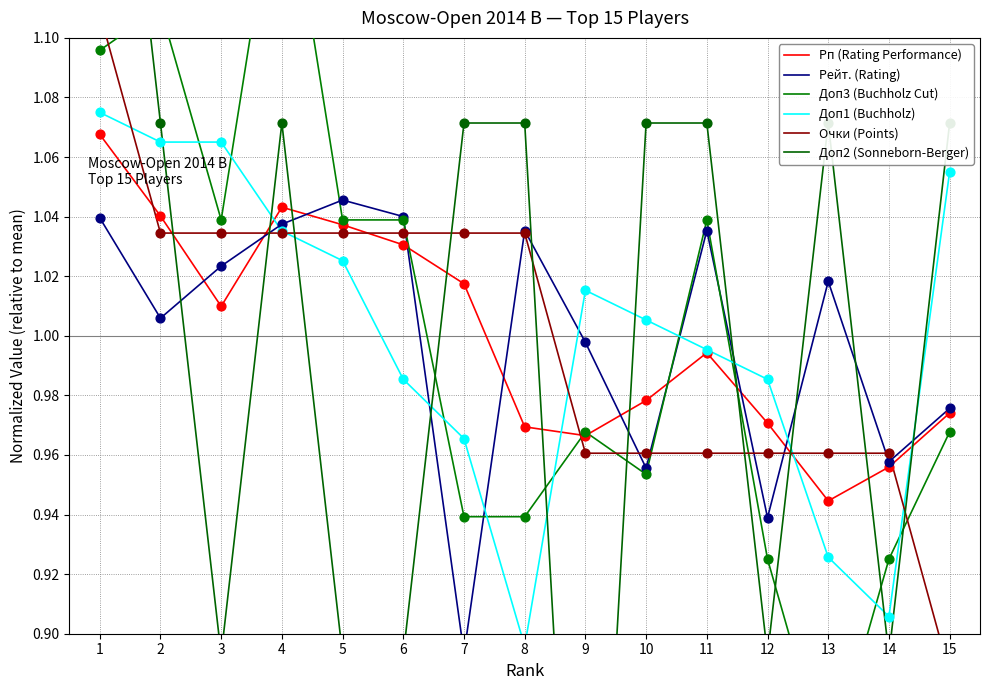

Which series reaches the minimum Y coordinate?

Доп2 (Sonneborn-Berger)